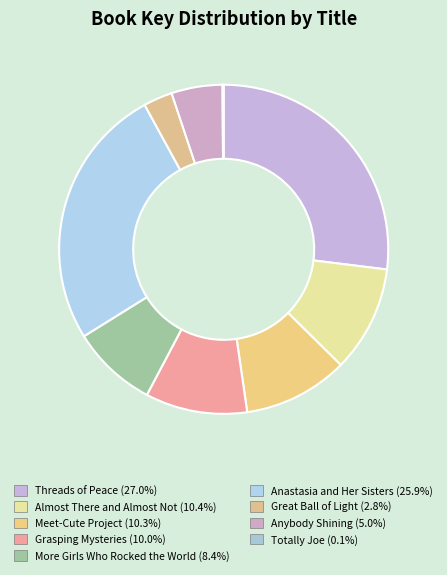

What is the total percentage of Great Ball of Light and Threads of Peace?

29.8%